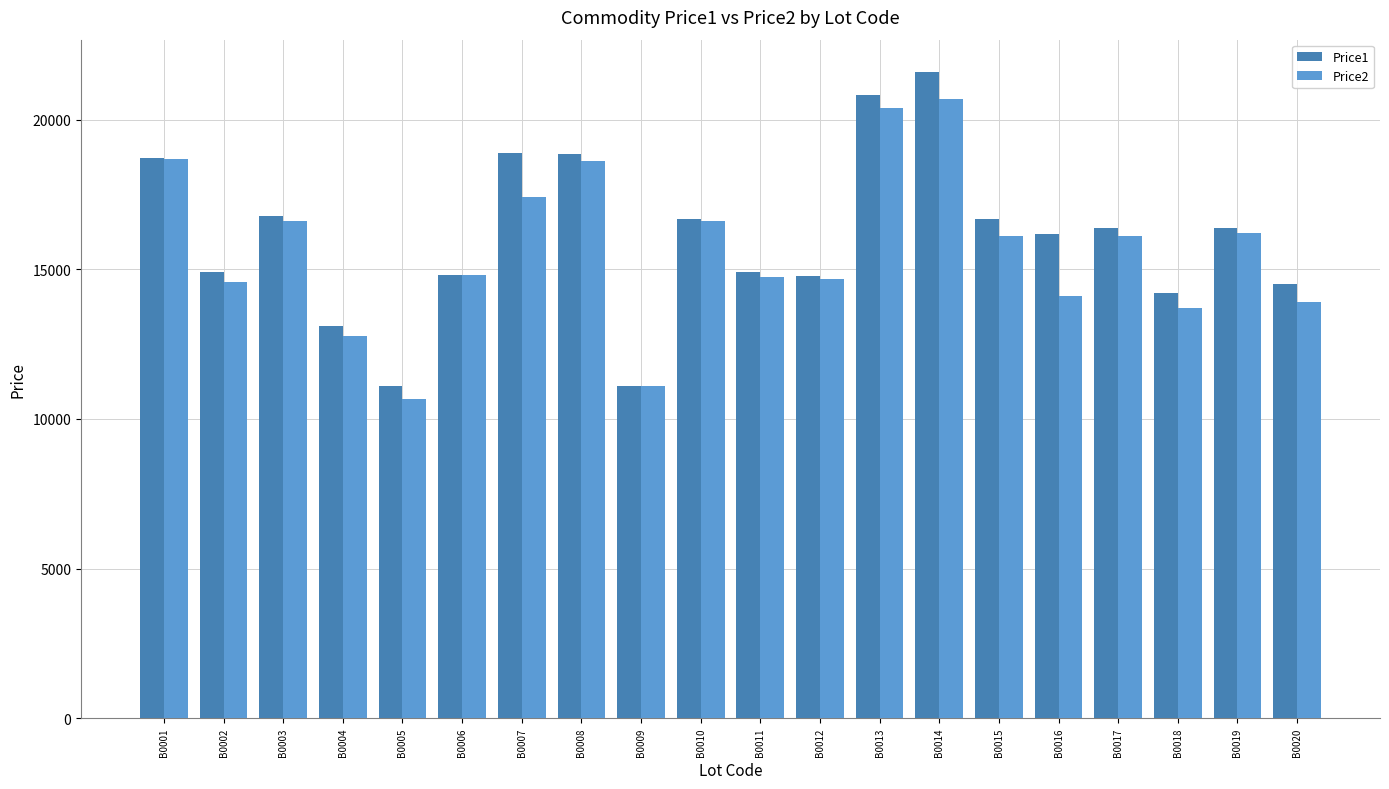

Is it true that Price1 equals 14509 at B0020?

True